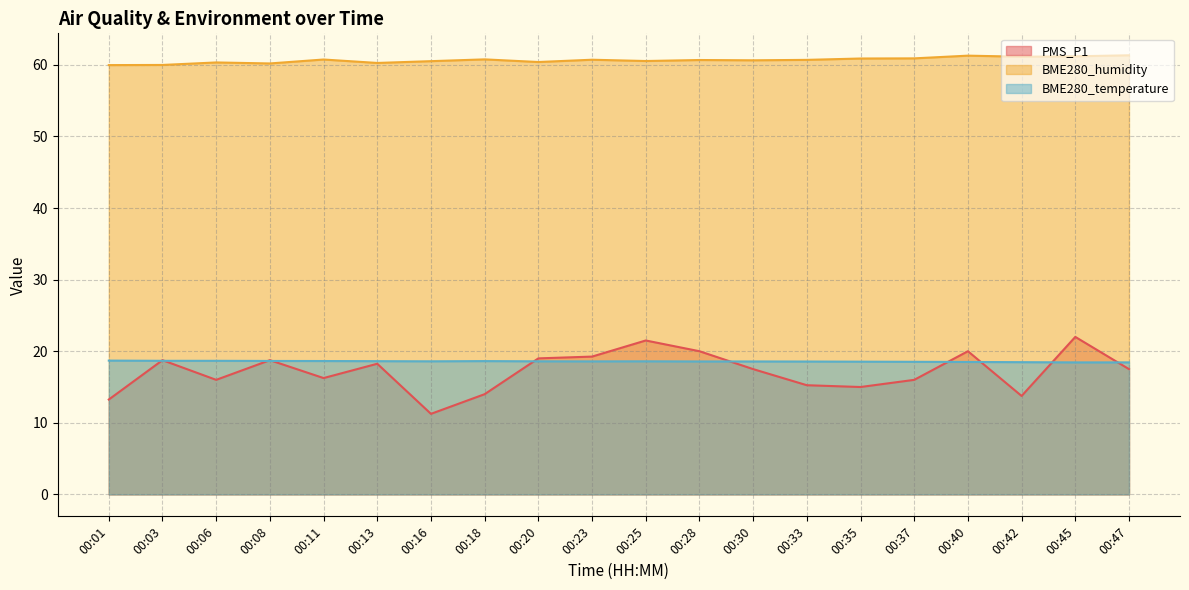

What value does the PMS_P1 series have at 00:28?

20.0